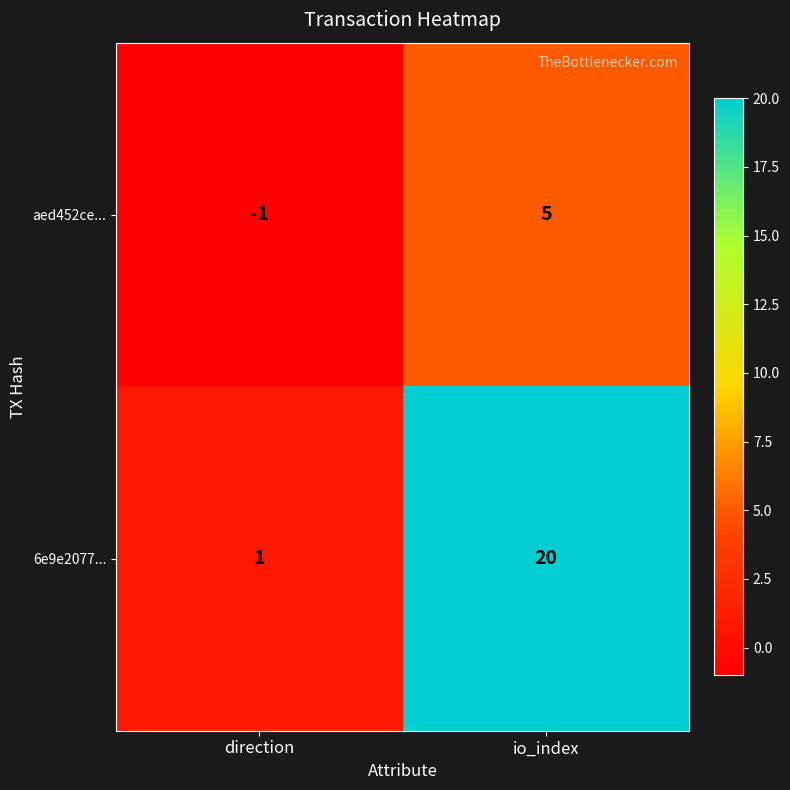

What is the difference between the maximum and minimum values in the aed452ce... series?

6